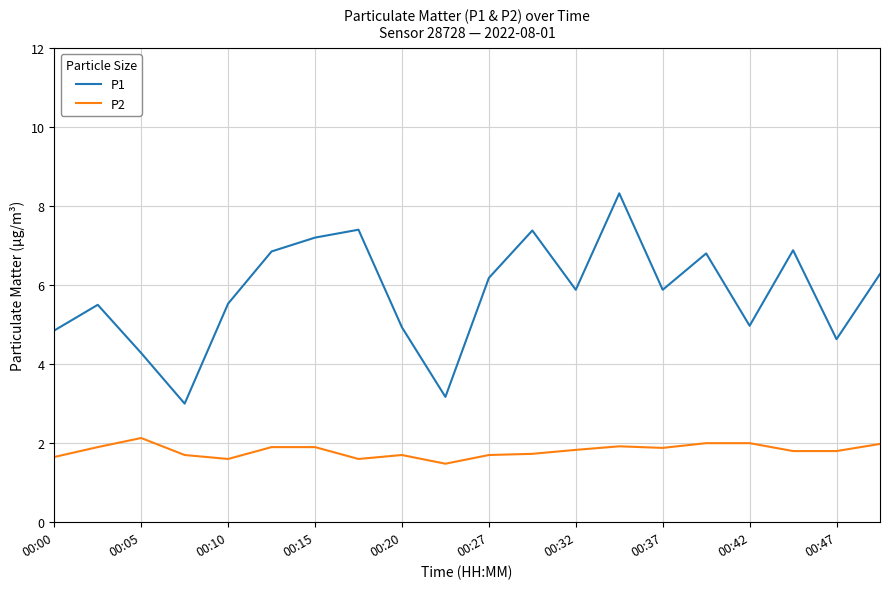

What is the minimum value for P1?

3.0